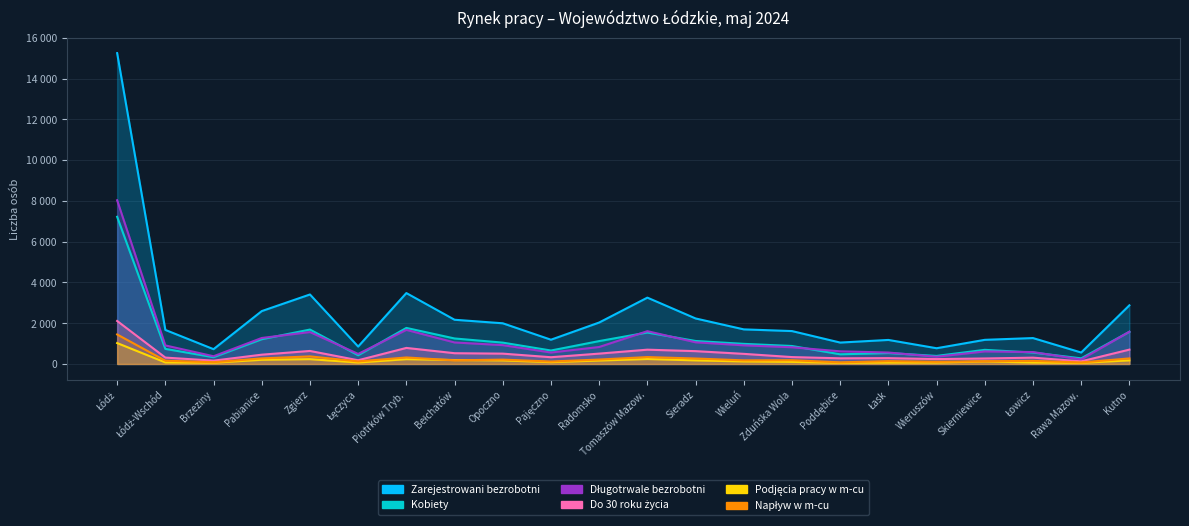

Rank the series at Brzeziny from highest to lowest value.

Zarejestrowani bezrobotni, Długotrwale bezrobotni, Kobiety, Do 30 roku życia, Napływ w m-cu, Podjęcia pracy w m-cu